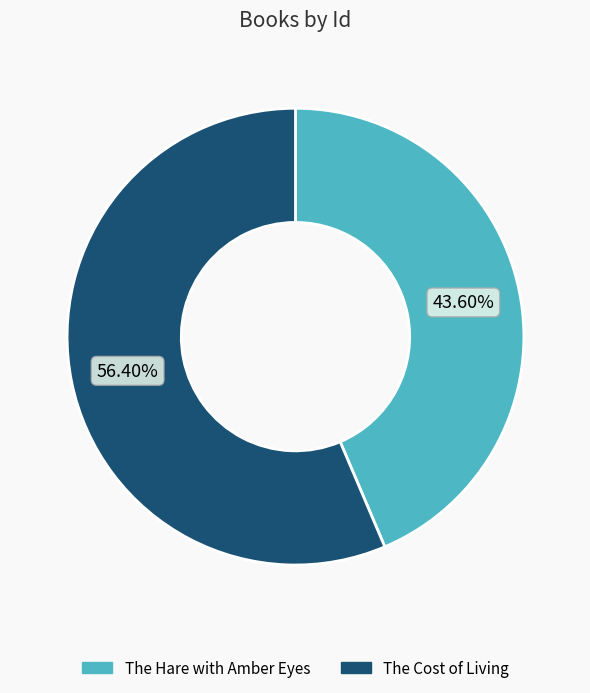

What percentage do The Hare with Amber Eyes and The Cost of Living together represent?

100.0%